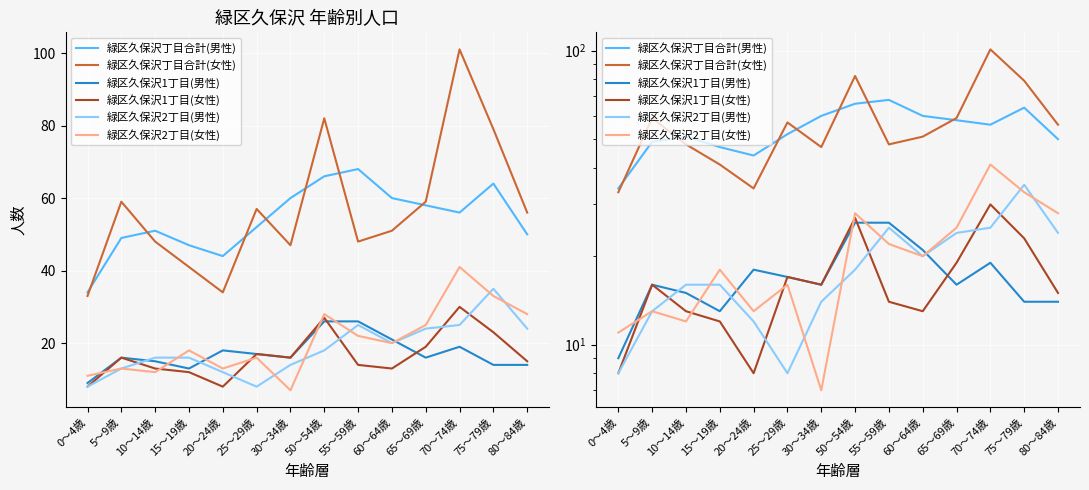

True or false: 緑区久保沢丁目合計(男性) has more than 1 points higher than both neighbors.

True